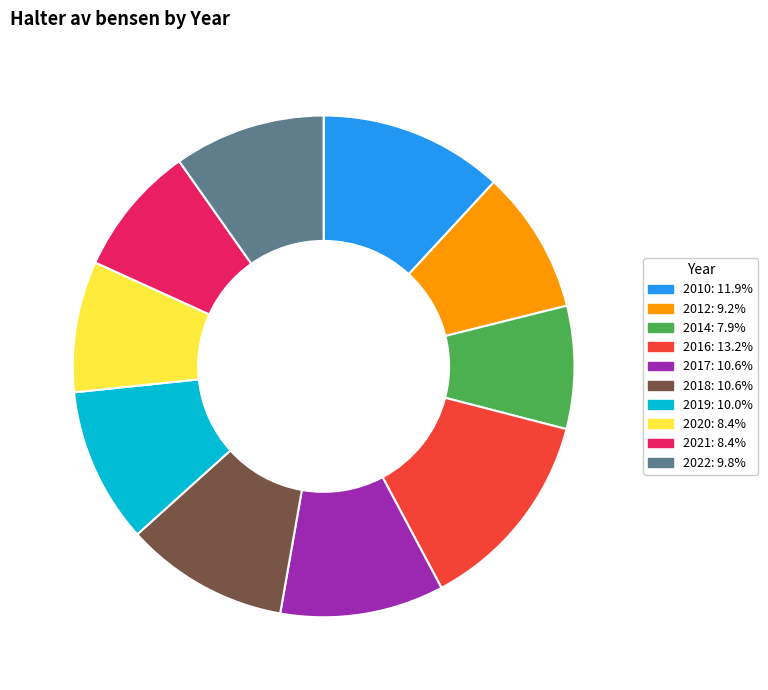

Does 2010 account for over 50% of the chart?

No